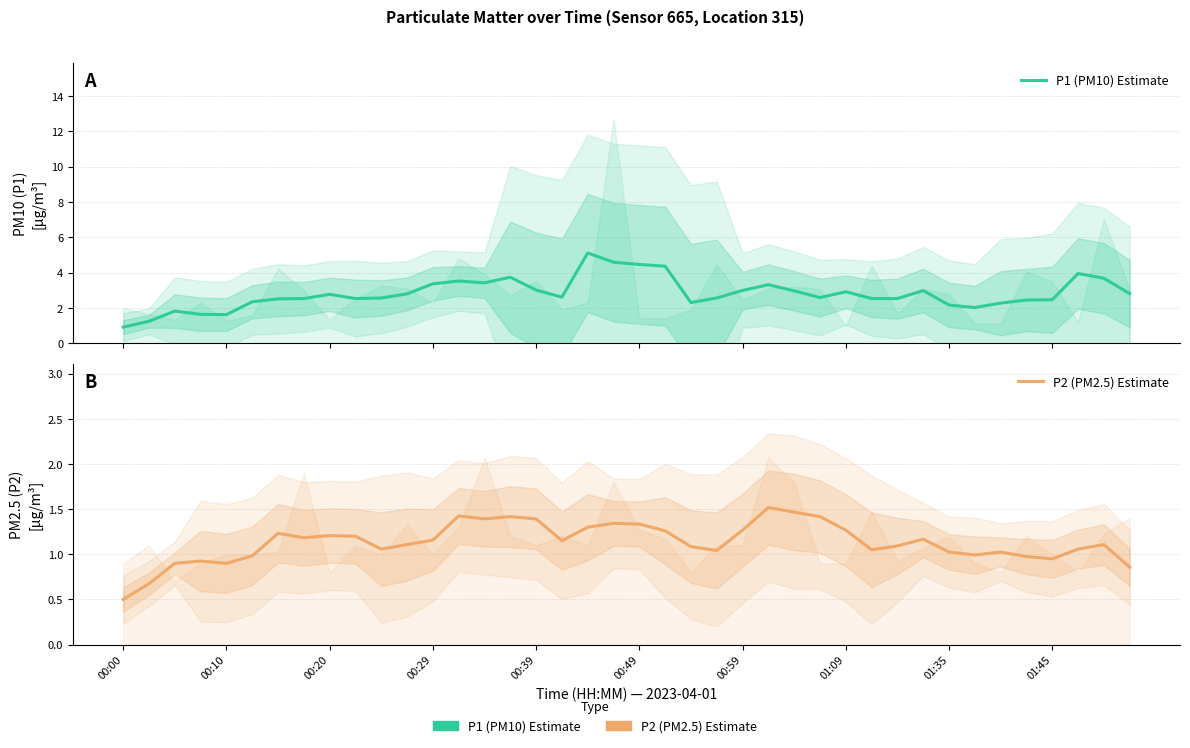

What is the difference between the maximum and minimum values in the P2 (PM2.5) Estimate series?

1.0